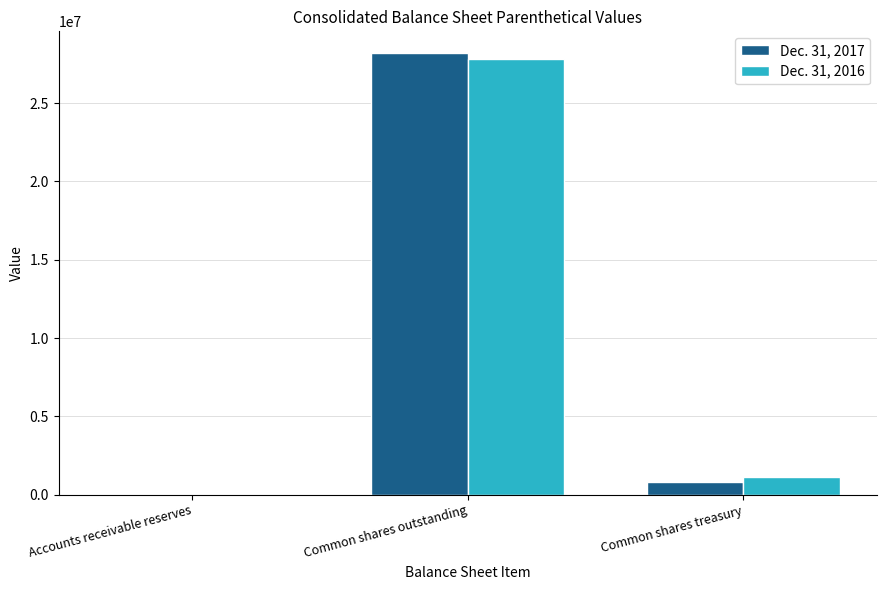

The Dec. 31, 2017 series shows 11852254 at Common shares outstanding. True or false?

False